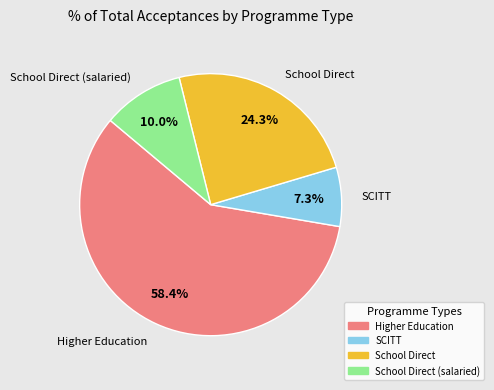

Does any single category account for the majority?

Yes